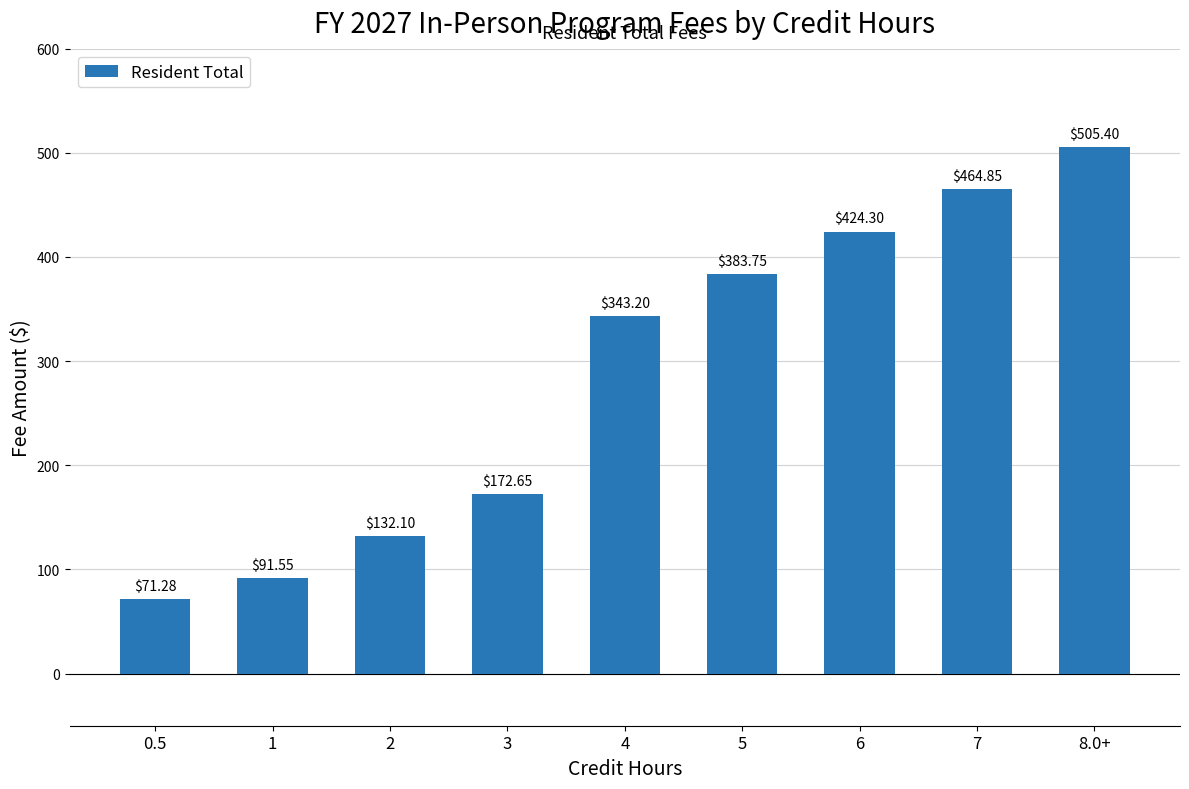

What is the sum of all values?

2589.1